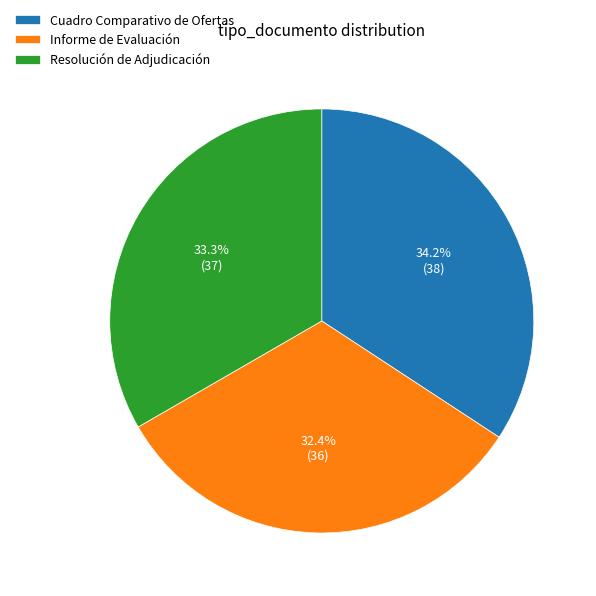

To the nearest percent, what is the average slice percentage?

33%